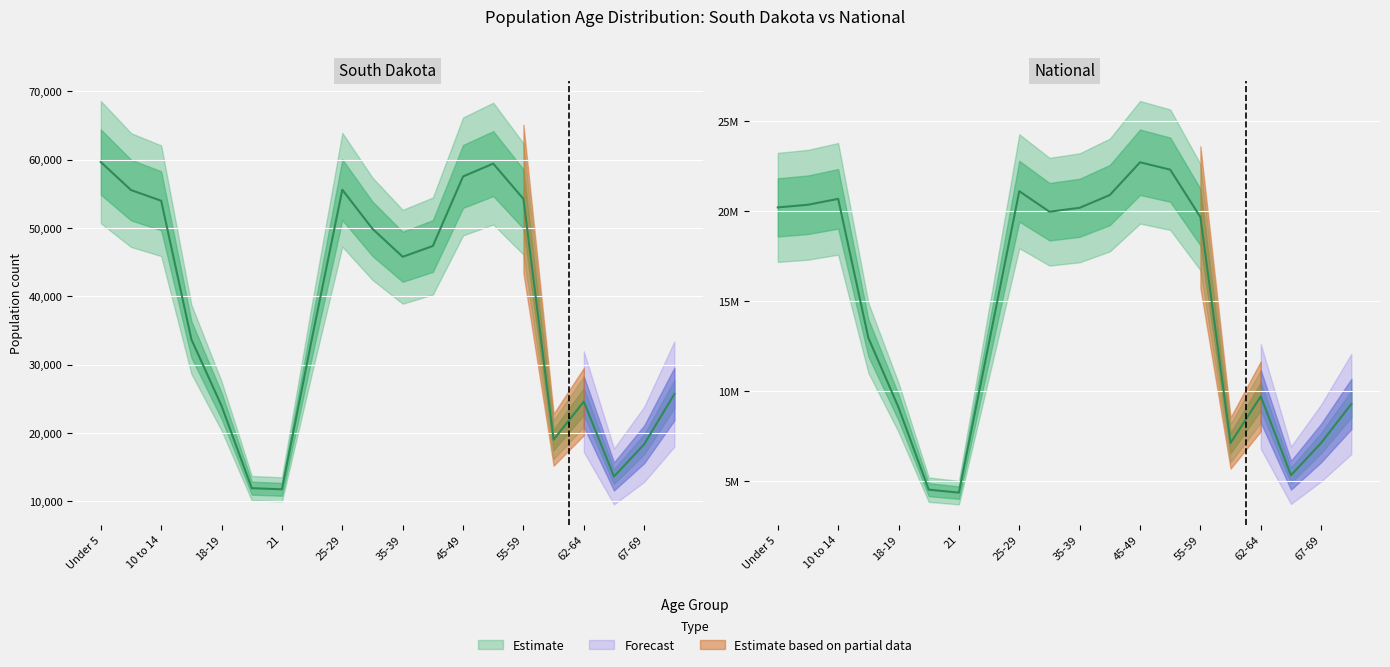

What is the lowest value of the National series?

4354294